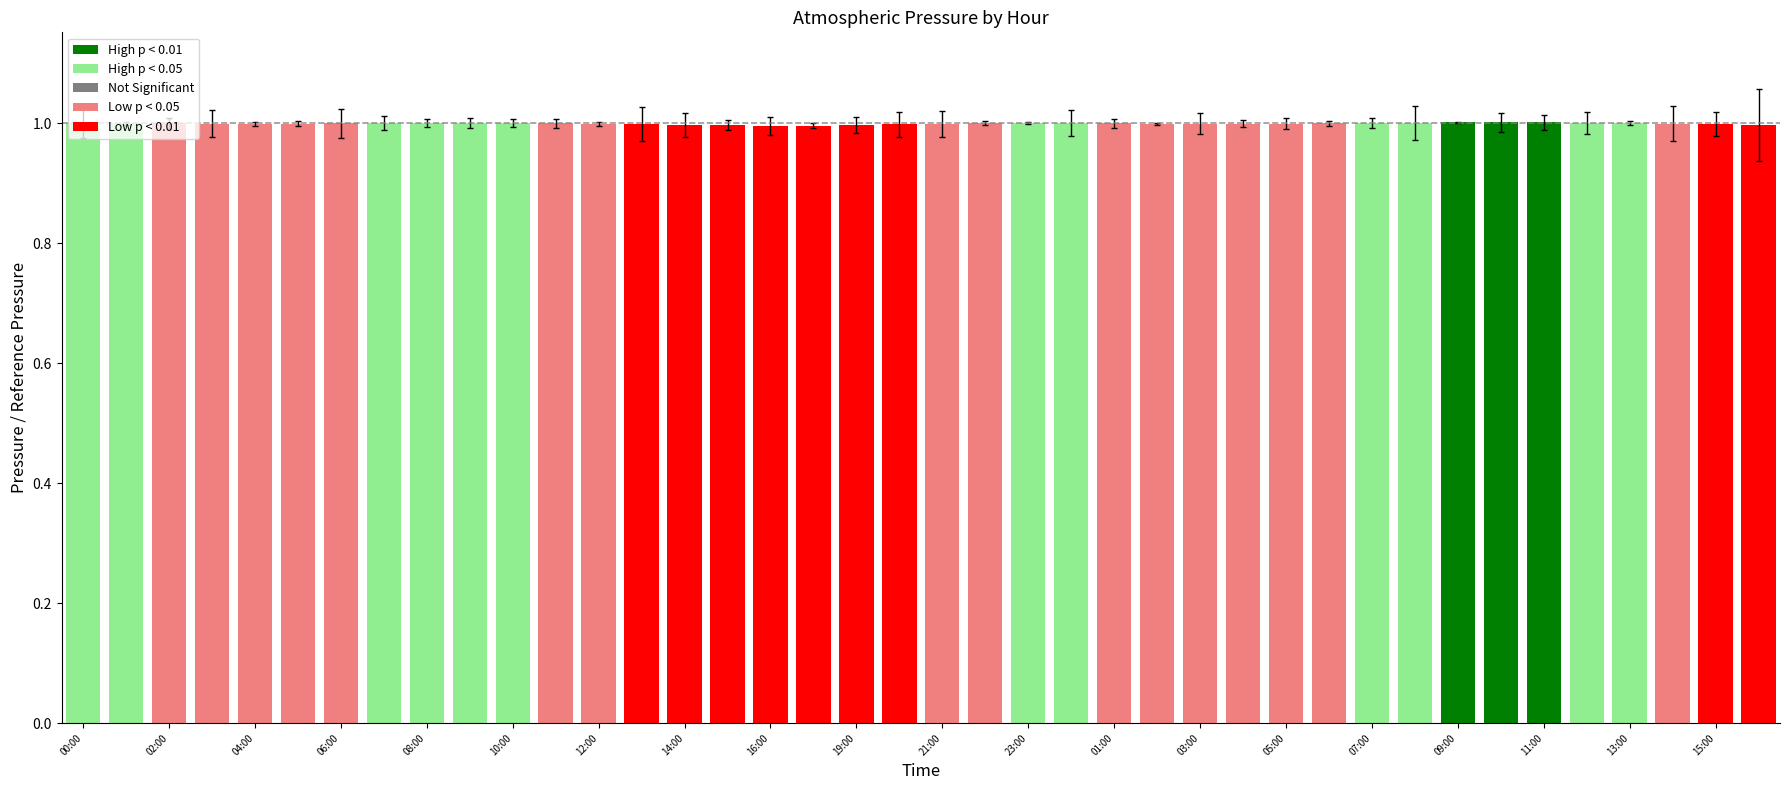

What is the minimum value shown in the chart?

1.0